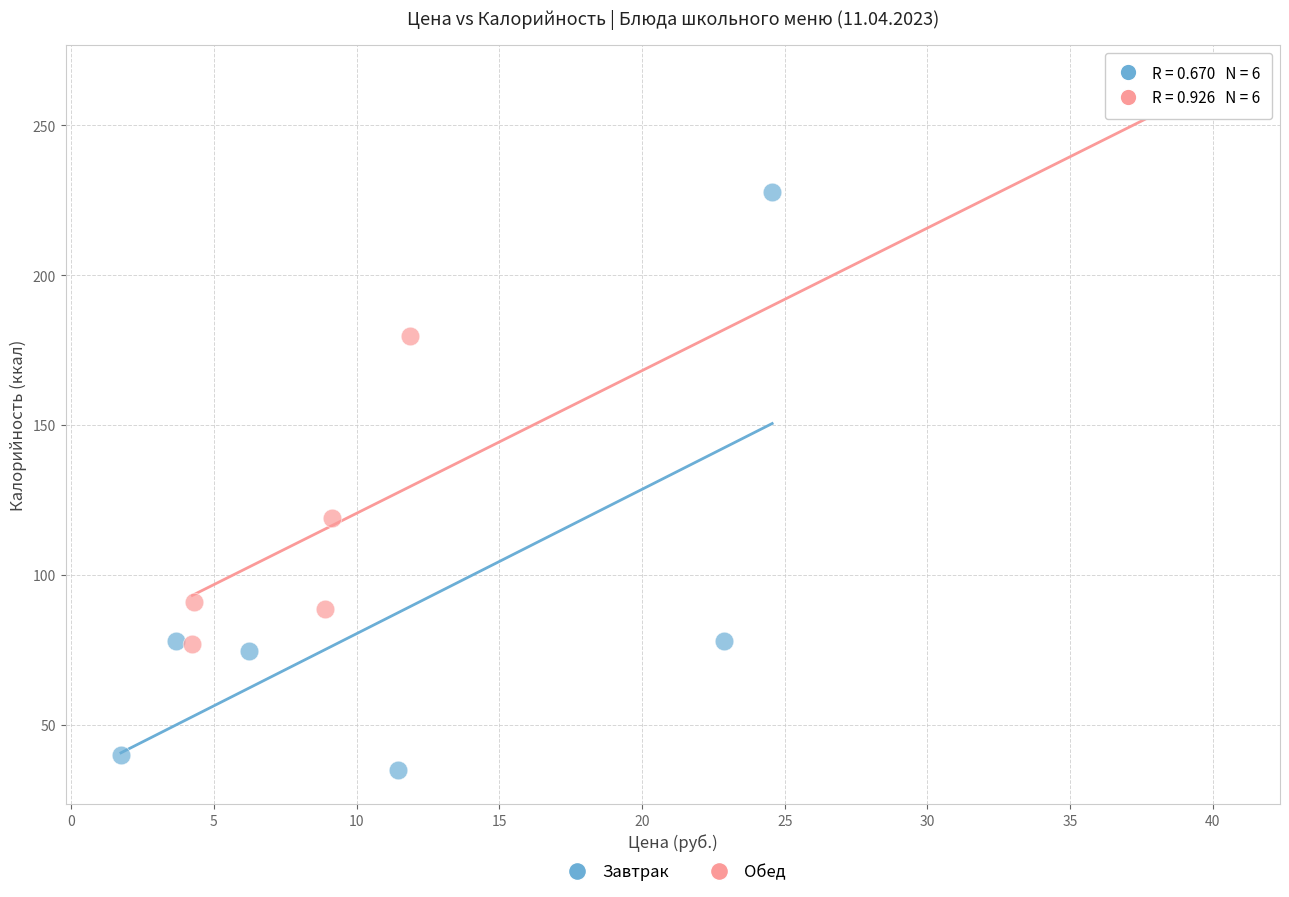

Which series has the widest spread of Y values?

Завтрак